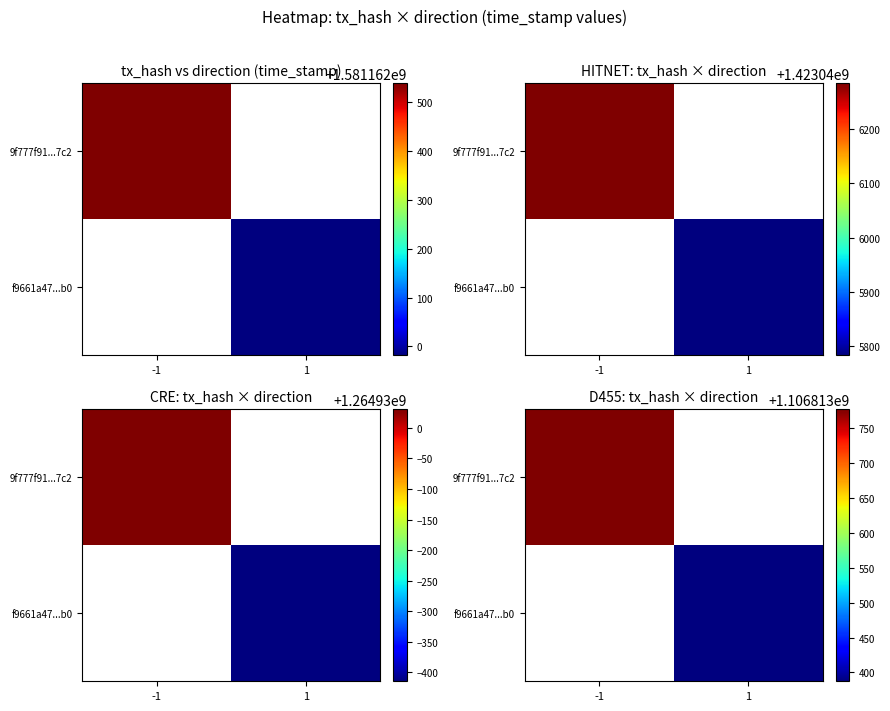

What is the average value of the f9661a472bb20639434d6bf8e6b34545ef9a2b0 series?

790580992